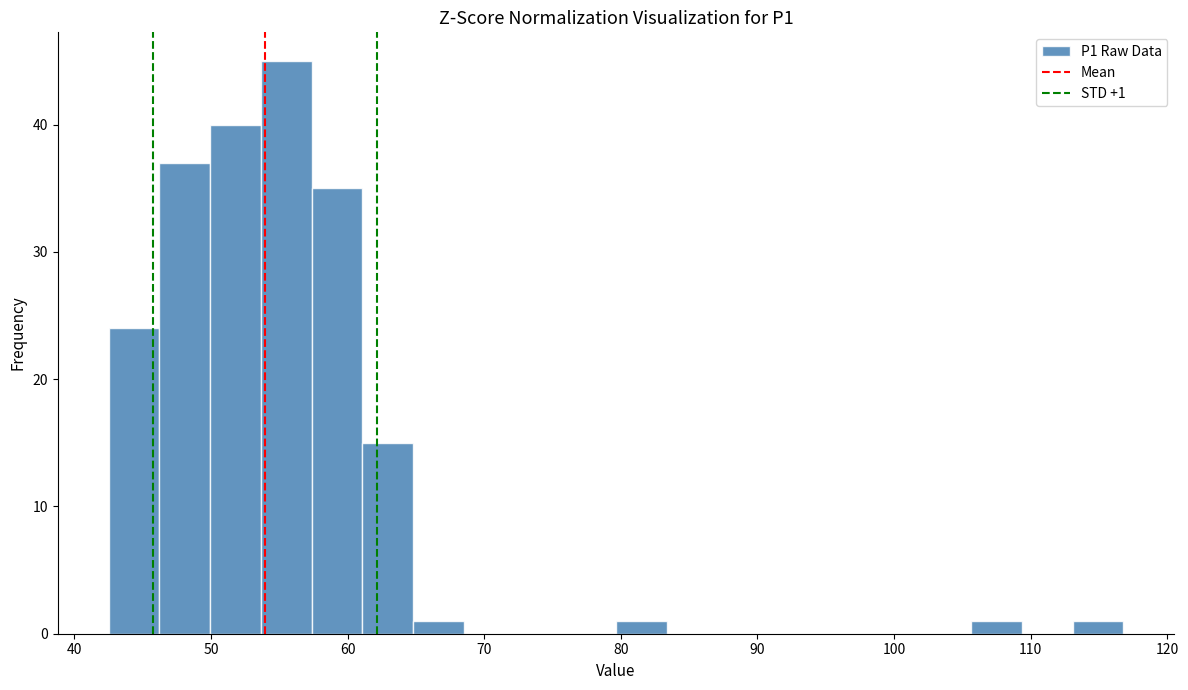

Around what value on the x-axis is the tallest bar? Give the approximate position of its centre, as read against the axis.

56